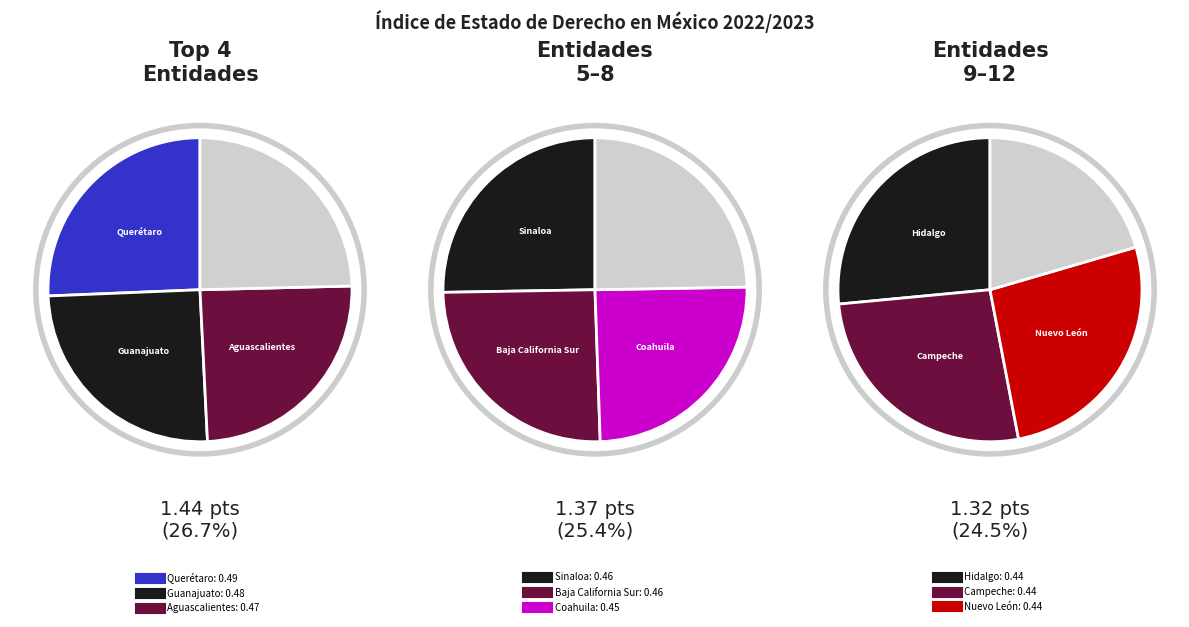

How many slices are in this pie chart?

12